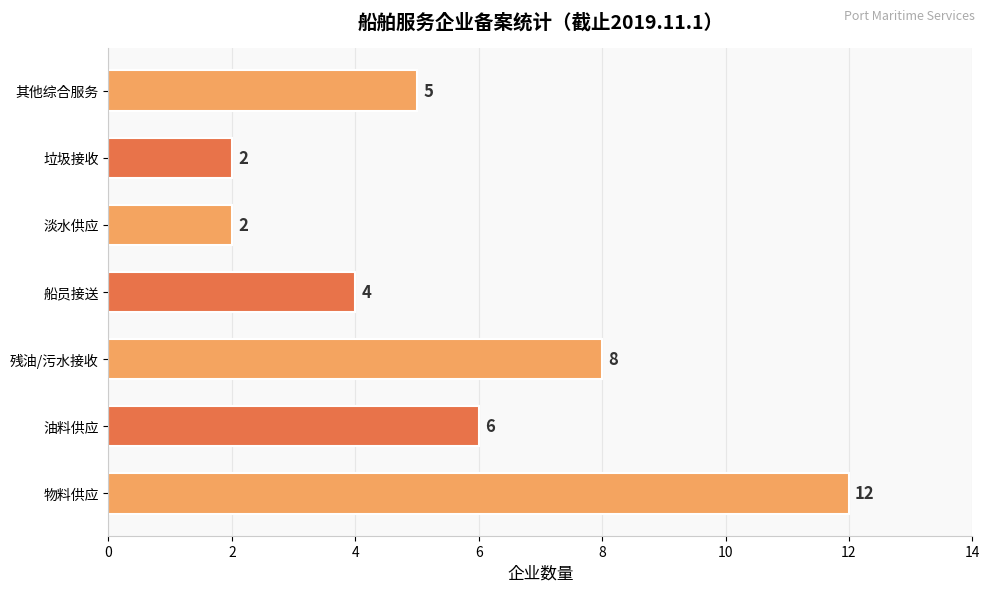

What is the change in value from 残油/污水接收 to 淡水供应?

-6